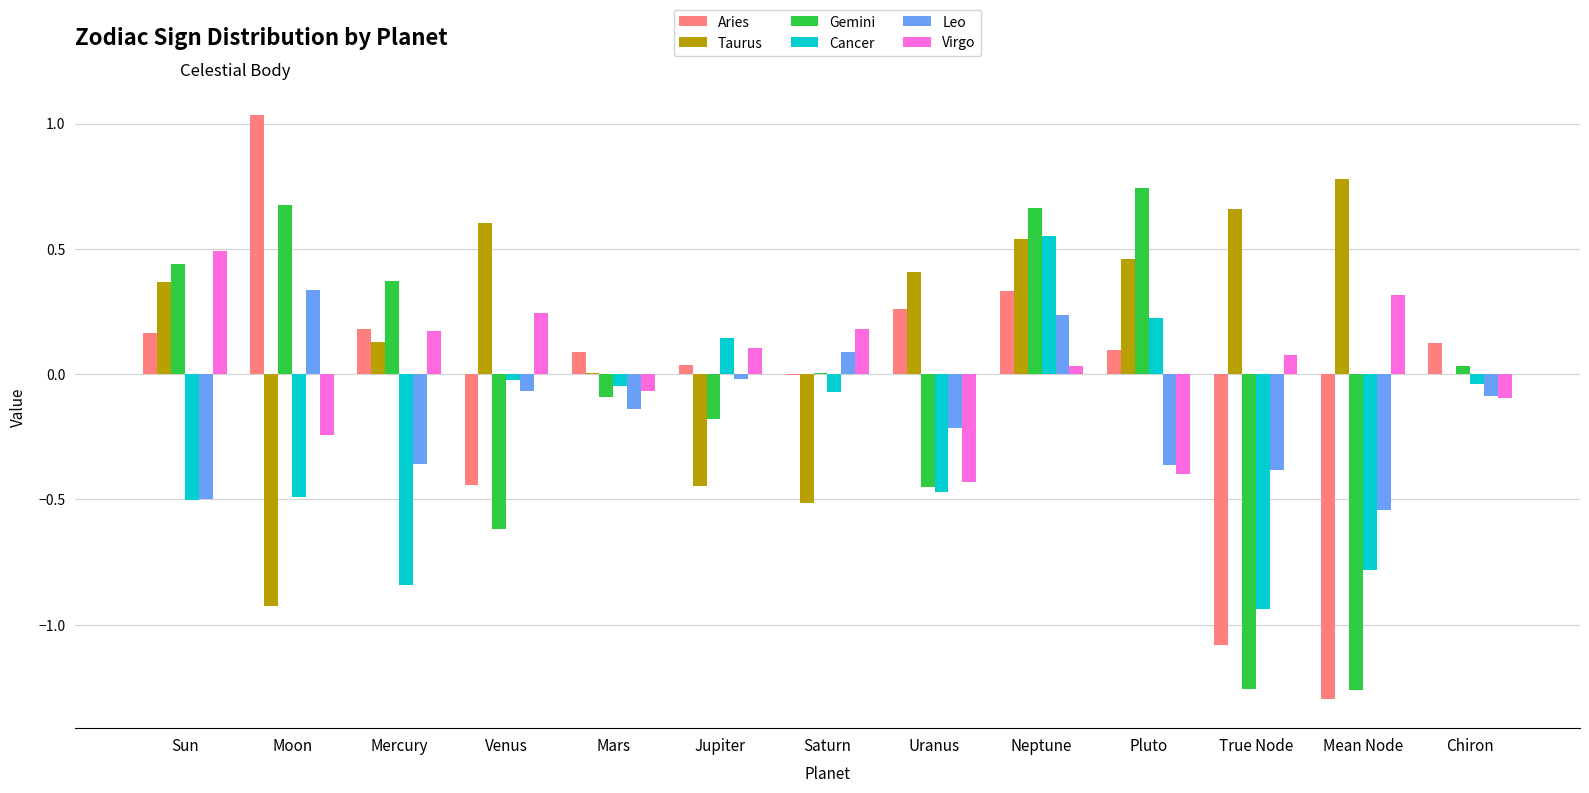

Which series has the largest range (max minus min)?

Aries